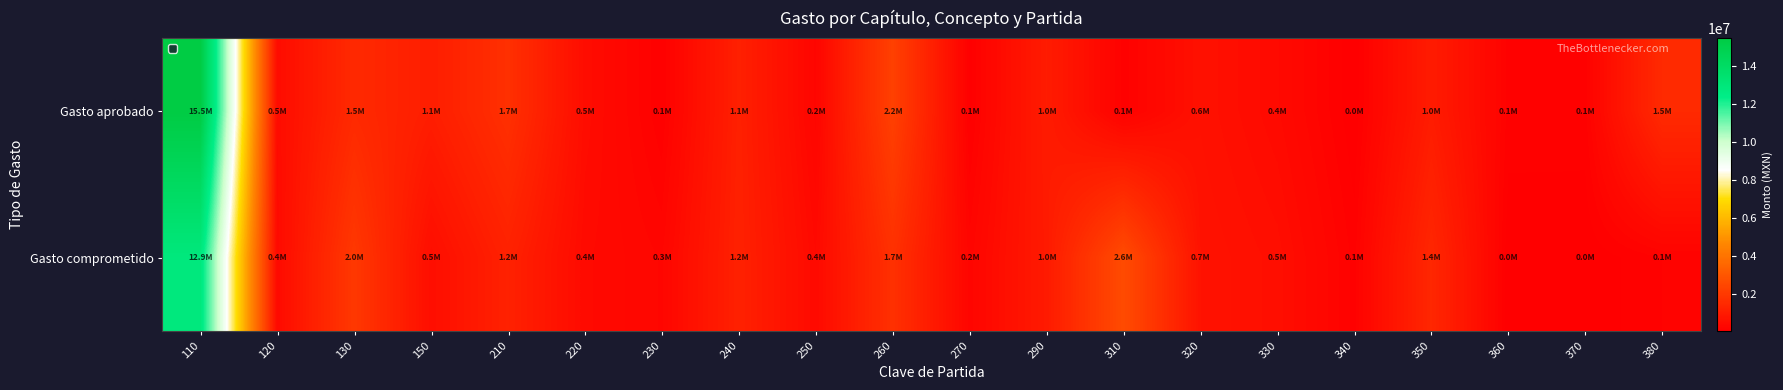

At which category is the sum across all series the highest?

110